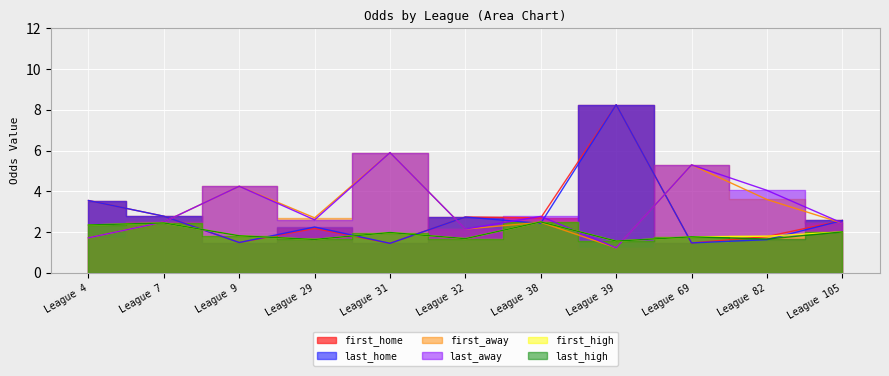

In first_away, how many points are lower than both neighbors (excluding endpoints)?

3